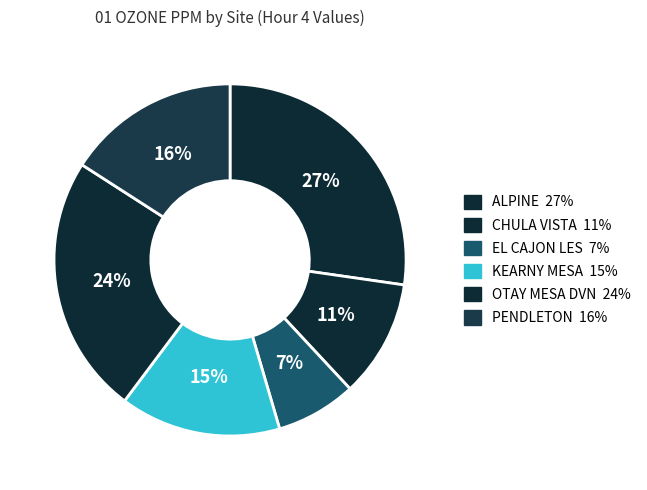

What percentage is the EL CAJON LES slice, to the nearest percent?

7%